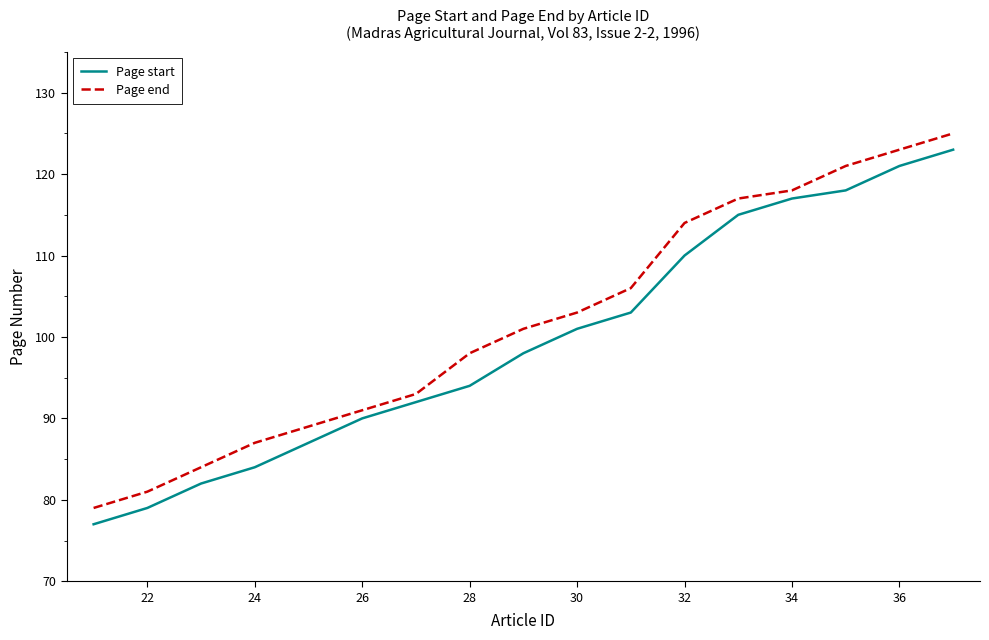

True or false: Page end and Page start cross at least once.

False